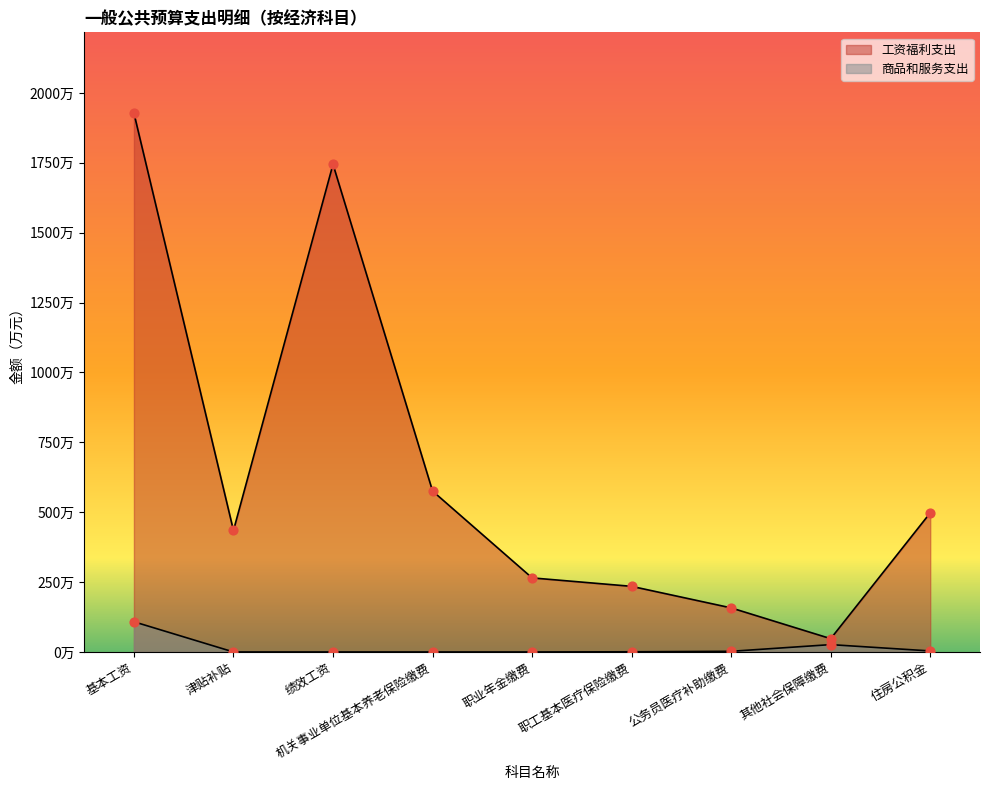

What are all the series names shown in the legend?

工资福利支出, 商品和服务支出